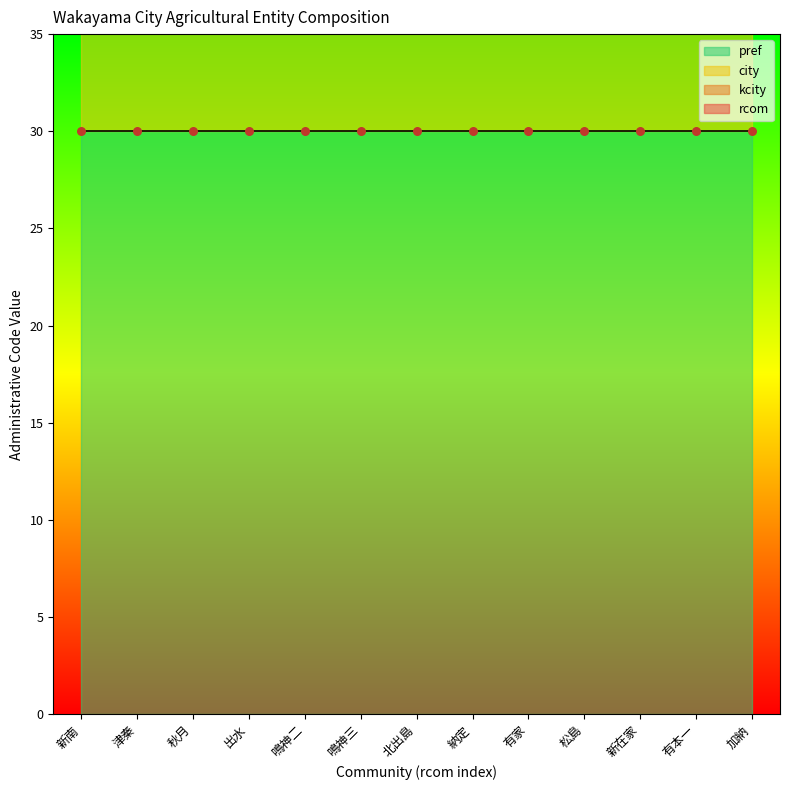

Which series has the largest total across all categories?

city